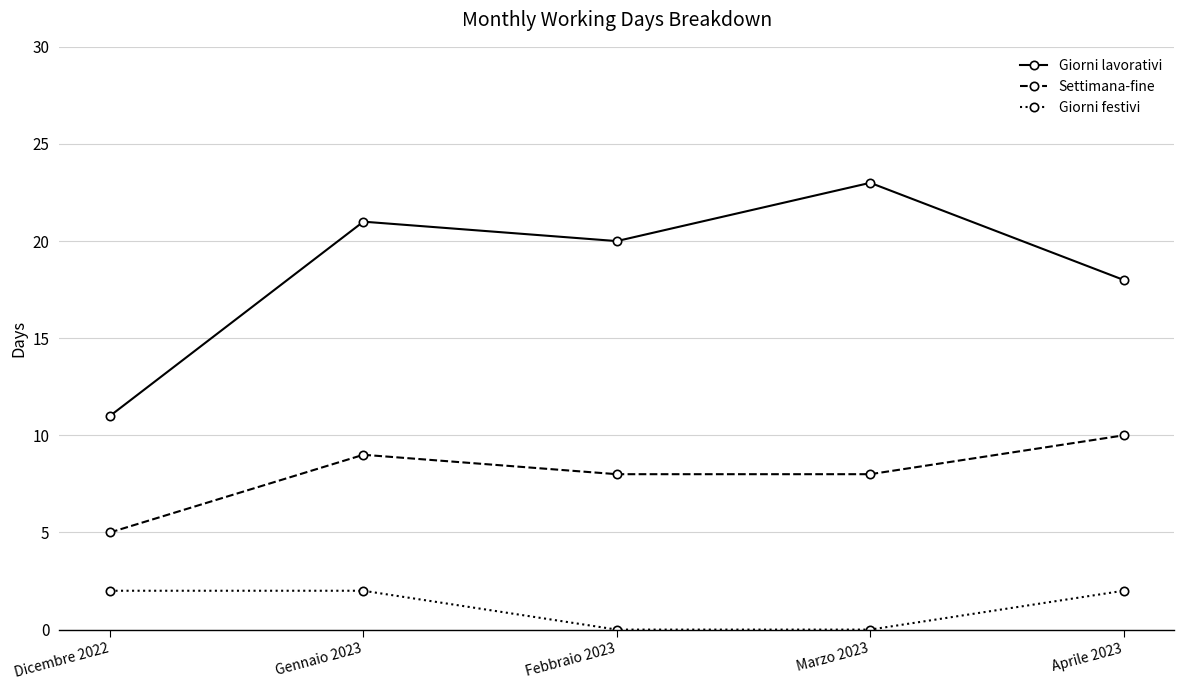

Is it true that Giorni lavorativi equals 11 at Dicembre 2022?

True